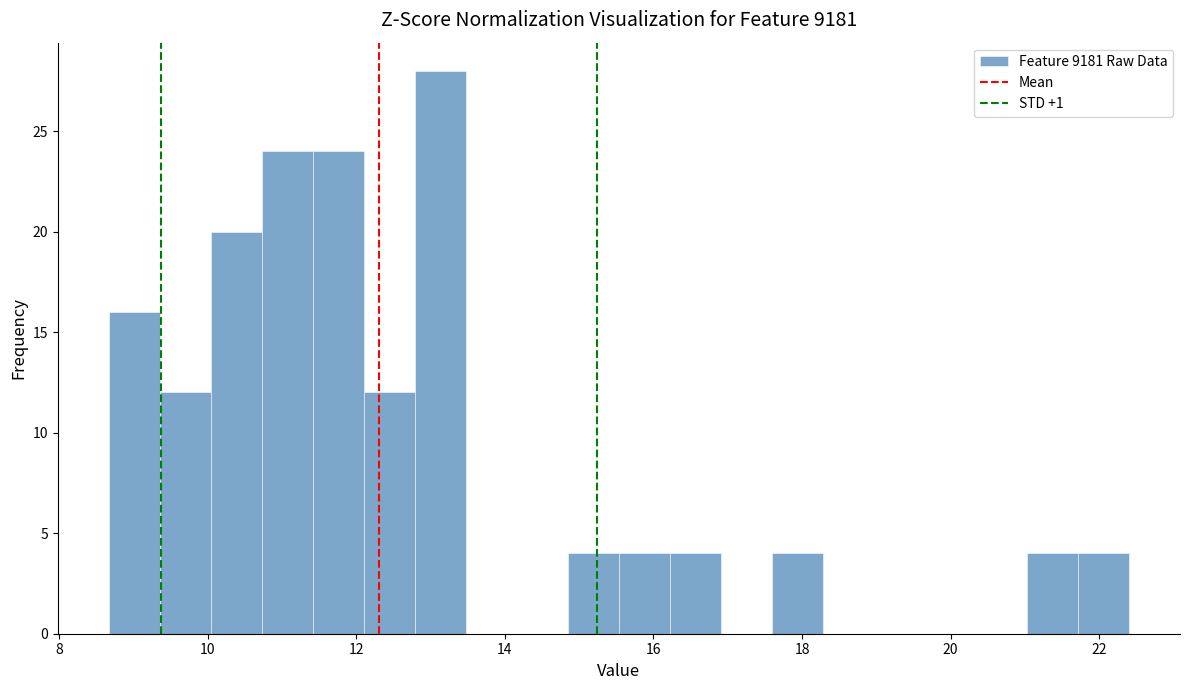

Around what value on the x-axis is the tallest bar? Give the approximate position of its centre, as read against the axis.

13.2